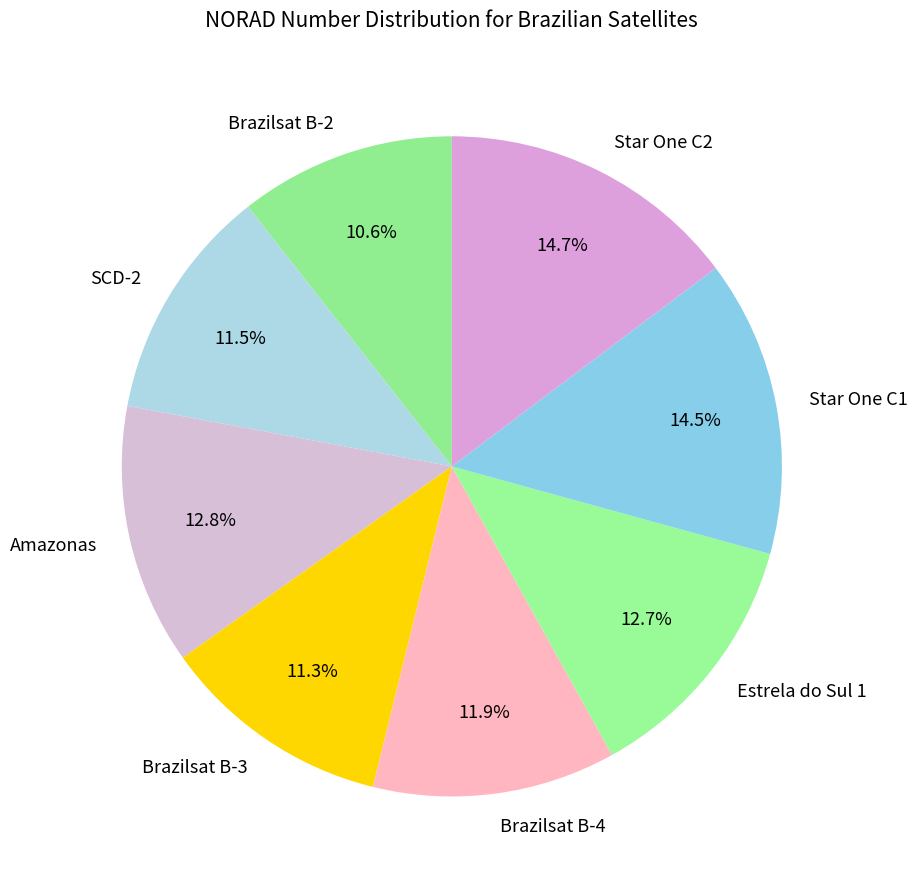

Approximately how many times larger is the value at Brazilsat B-3 compared to Amazonas?

0.9